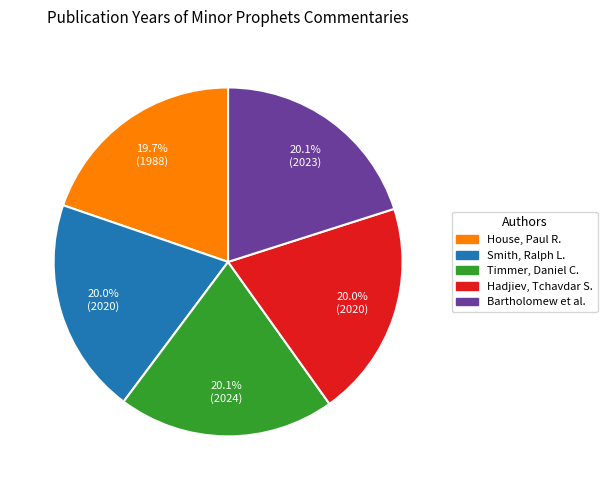

Is there any slice that represents more than half of the pie?

No